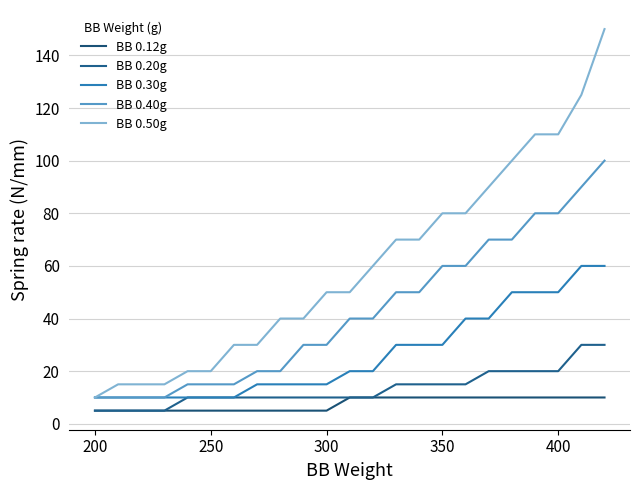

True or false: BB 0.30g and BB 0.20g cross at least once.

False